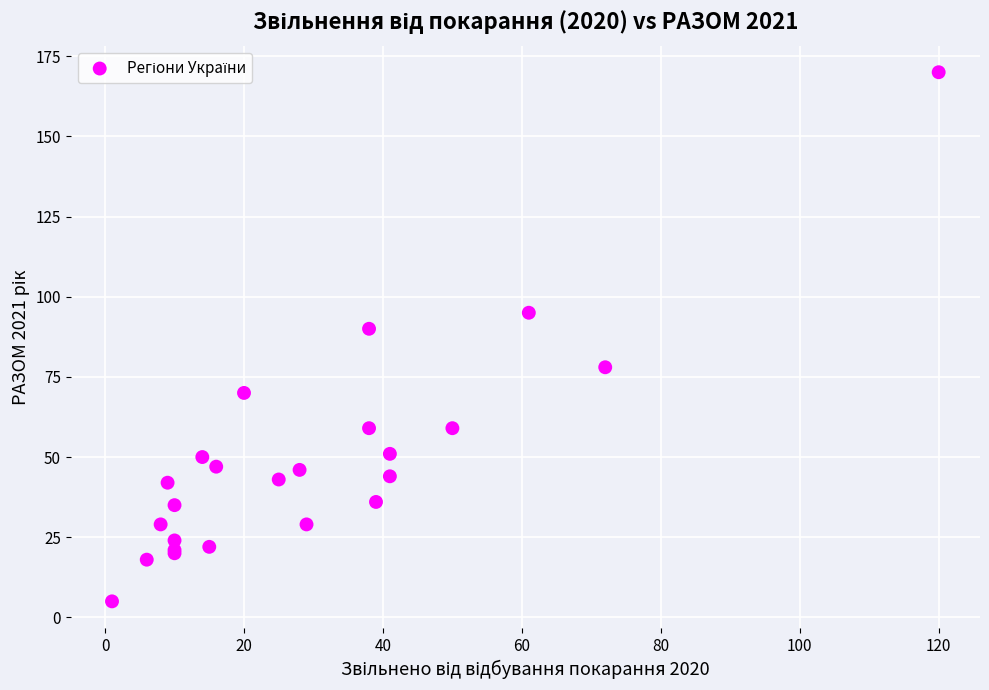

What Y value in the scatter plot is closest to 87?

90